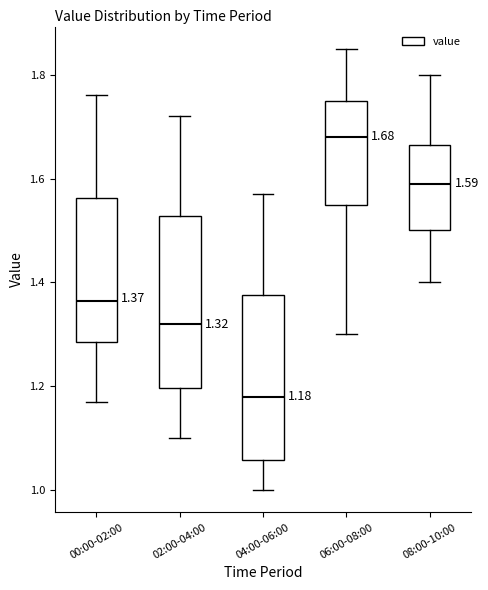

Which box's median line is the lowest?

04:00-06:00